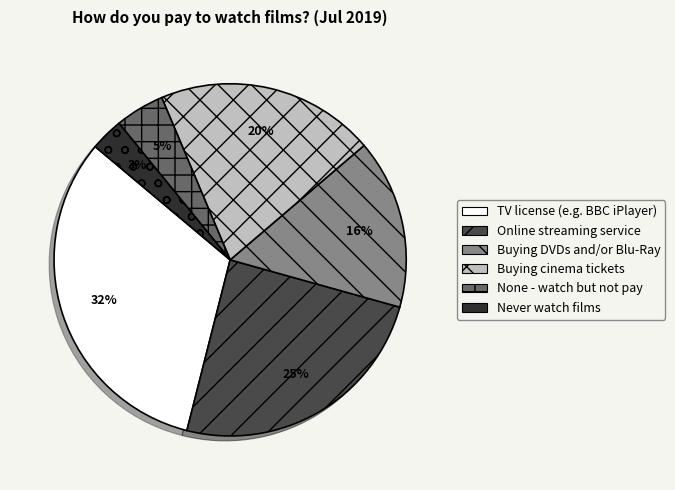

The Buying DVDs and/or Blu-Ray slice represents 16% of the pie. True or false?

True